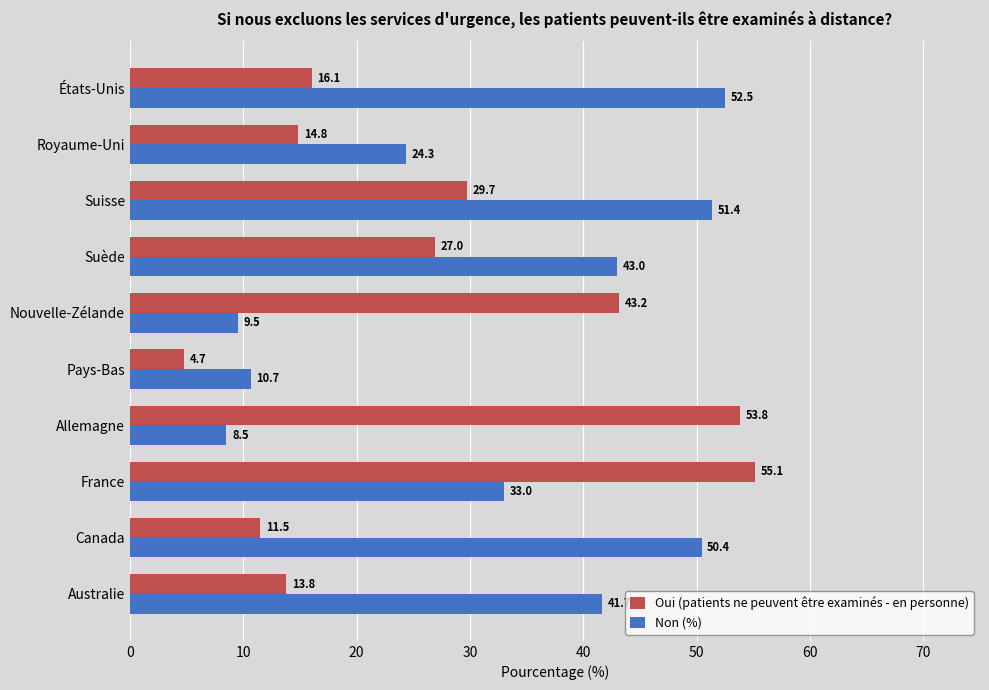

What is the difference between the maximum and minimum values in the Oui (patients ne peuvent être examinés - en personne) series?

50.4